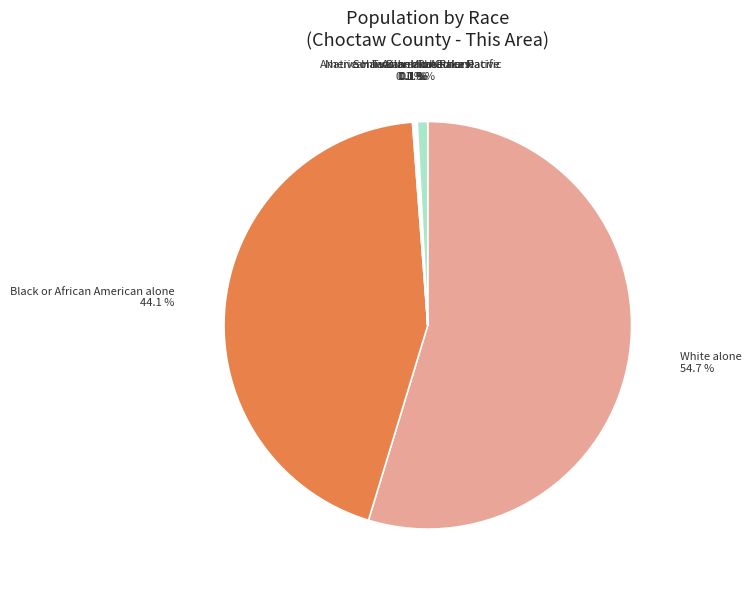

Count the number of slices in the pie.

7